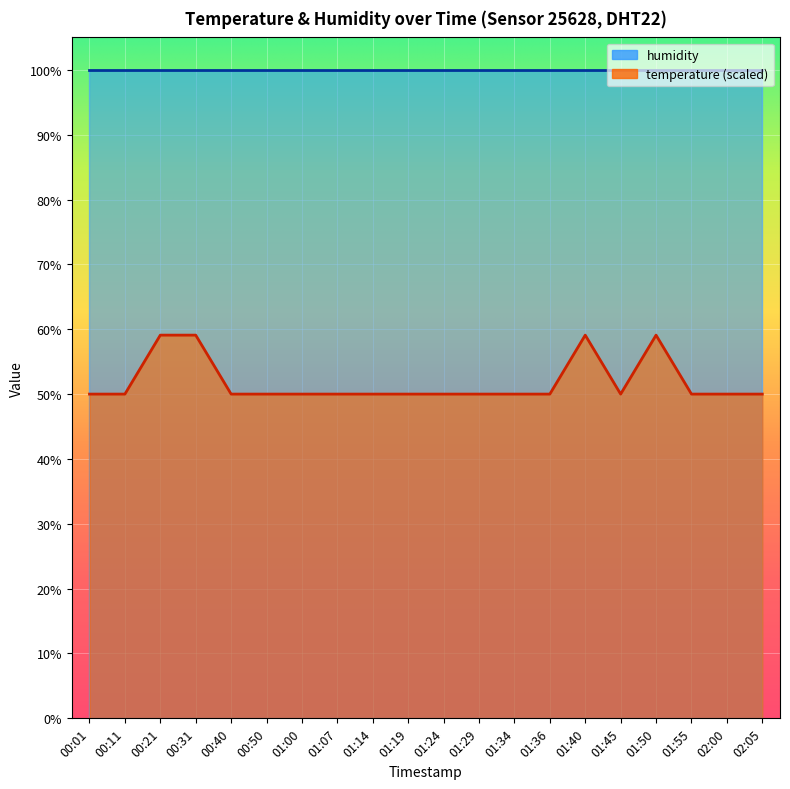

At which label is the value closest to 54?

00:01